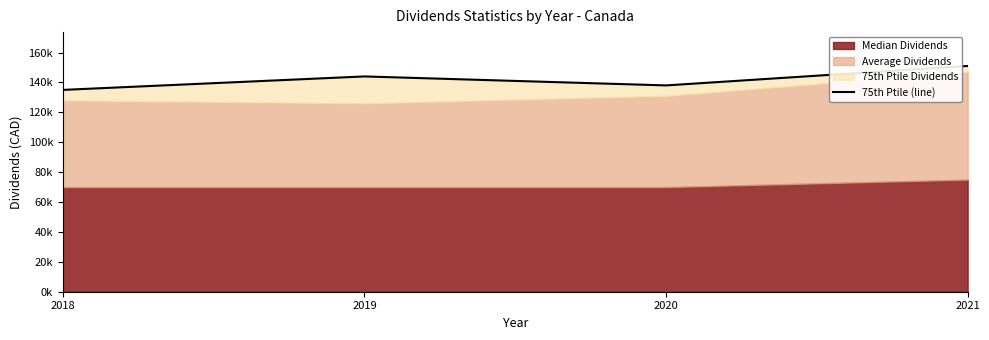

Reading left to right, list all the values displayed in this chart.

135000	144000	138000	151000